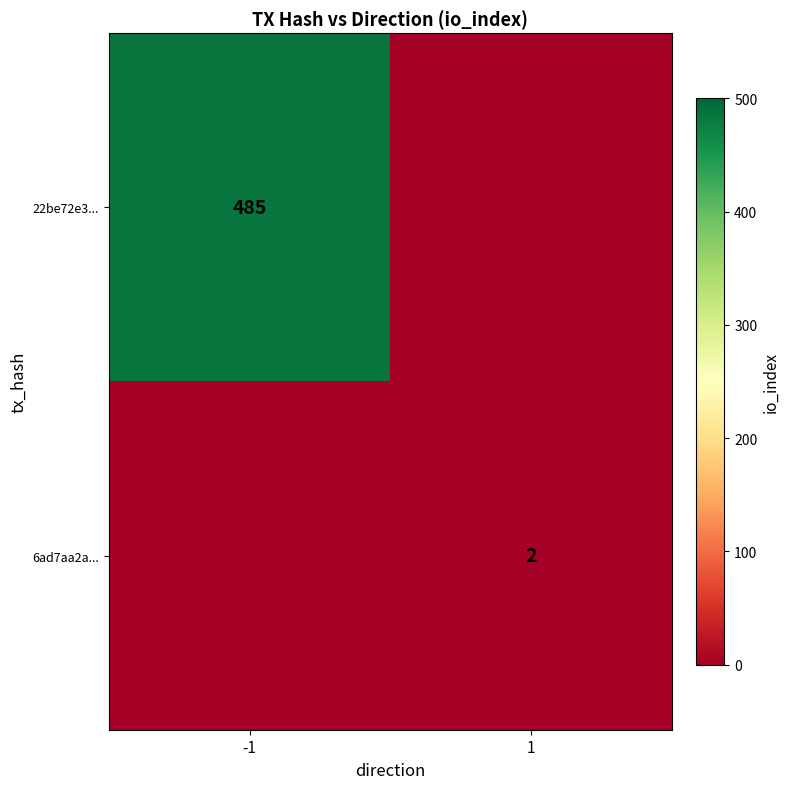

What is the greatest value displayed?

485